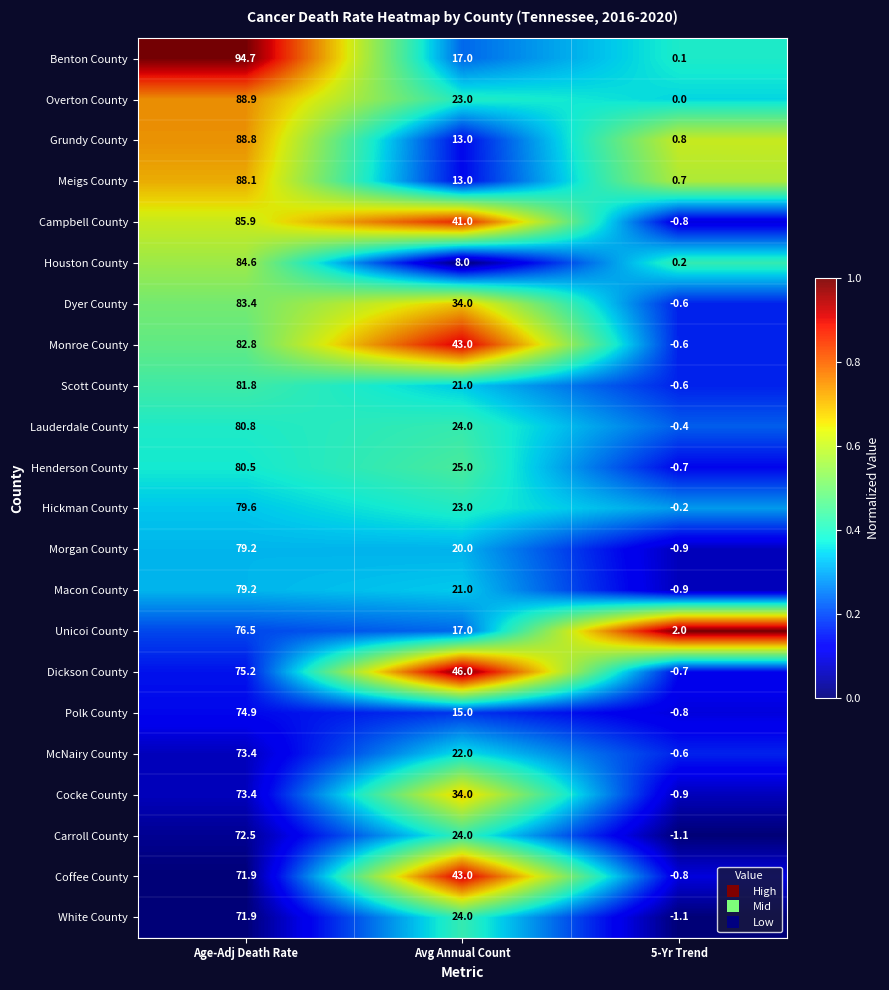

Which series has the largest range (max minus min)?

Benton County